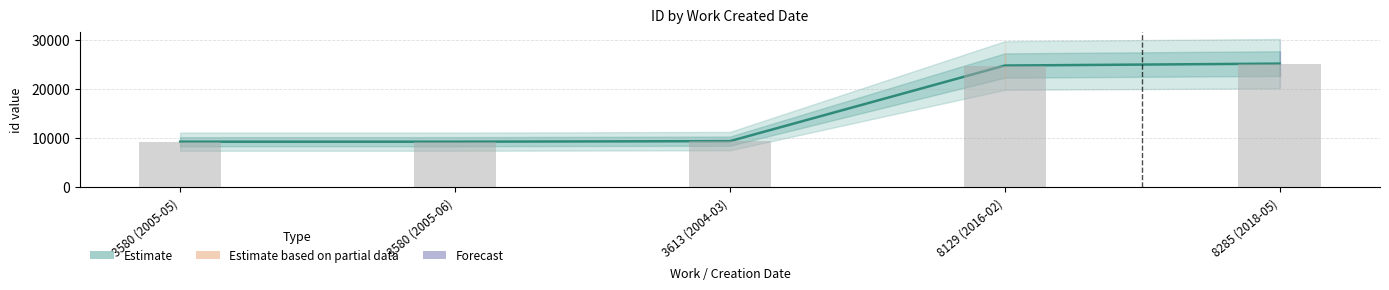

How many data points are less than 9378?

2